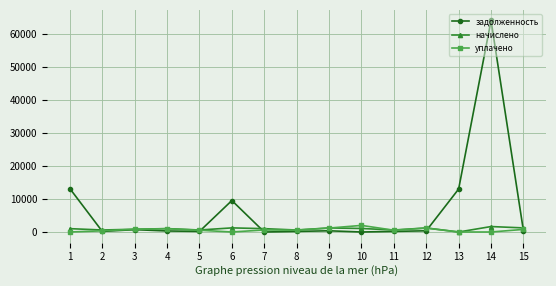

What is the maximum value shown in the chart?

64078.5